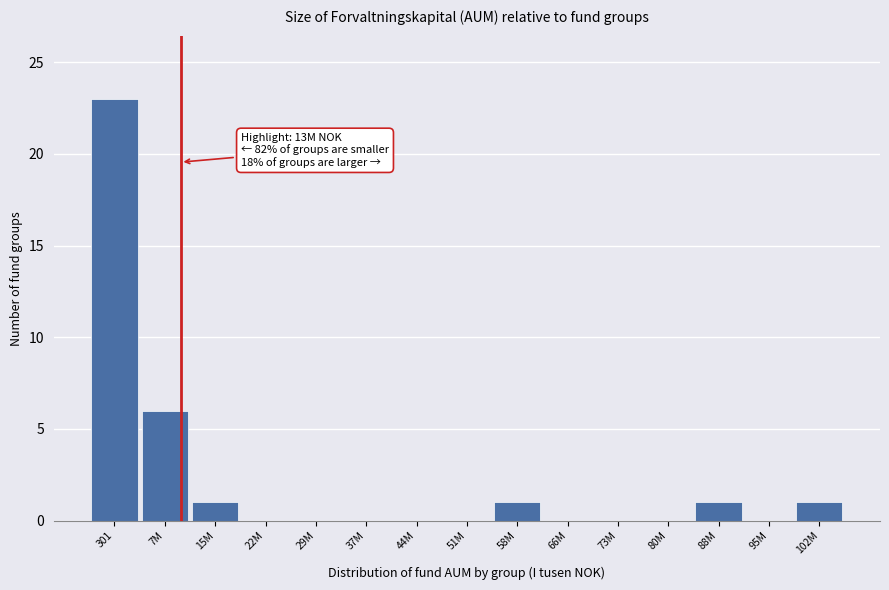

Reading left to right, list all the values displayed in this chart.

301=23	7M=6	15M=1	22M=0	29M=0	37M=0	44M=0	51M=0	58M=1	66M=0	73M=0	80M=0	88M=1	95M=0	102M=1